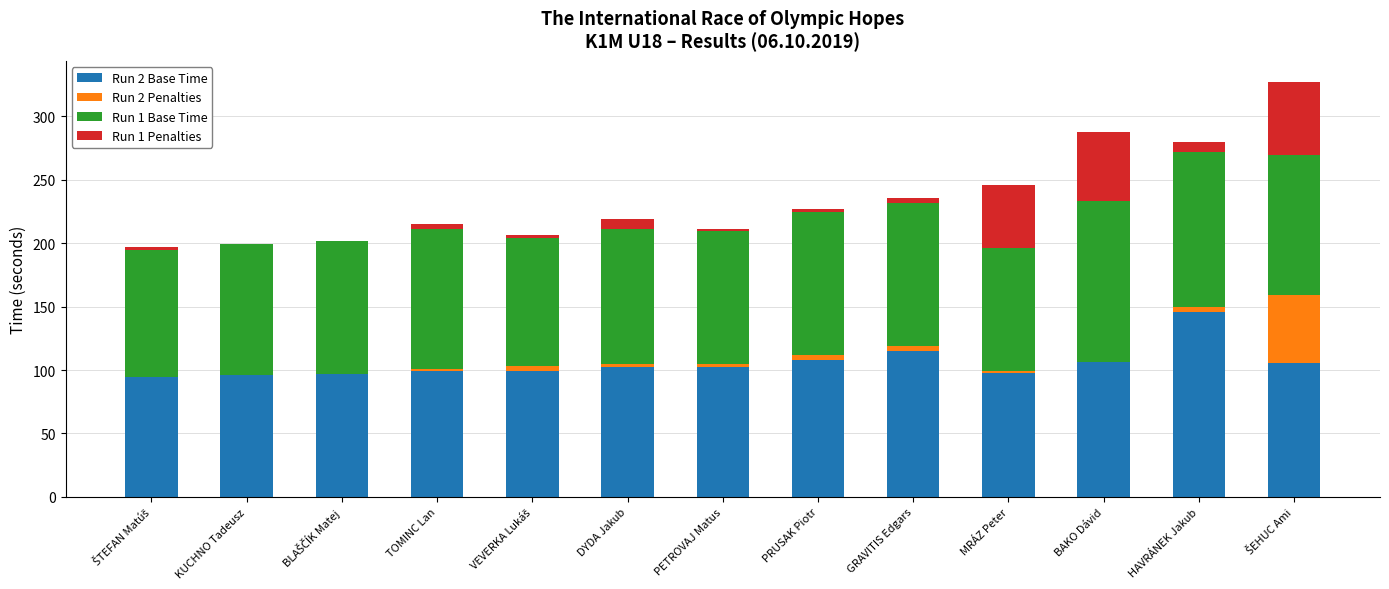

What is the highest value of the Run 2 Base Time series?

145.7